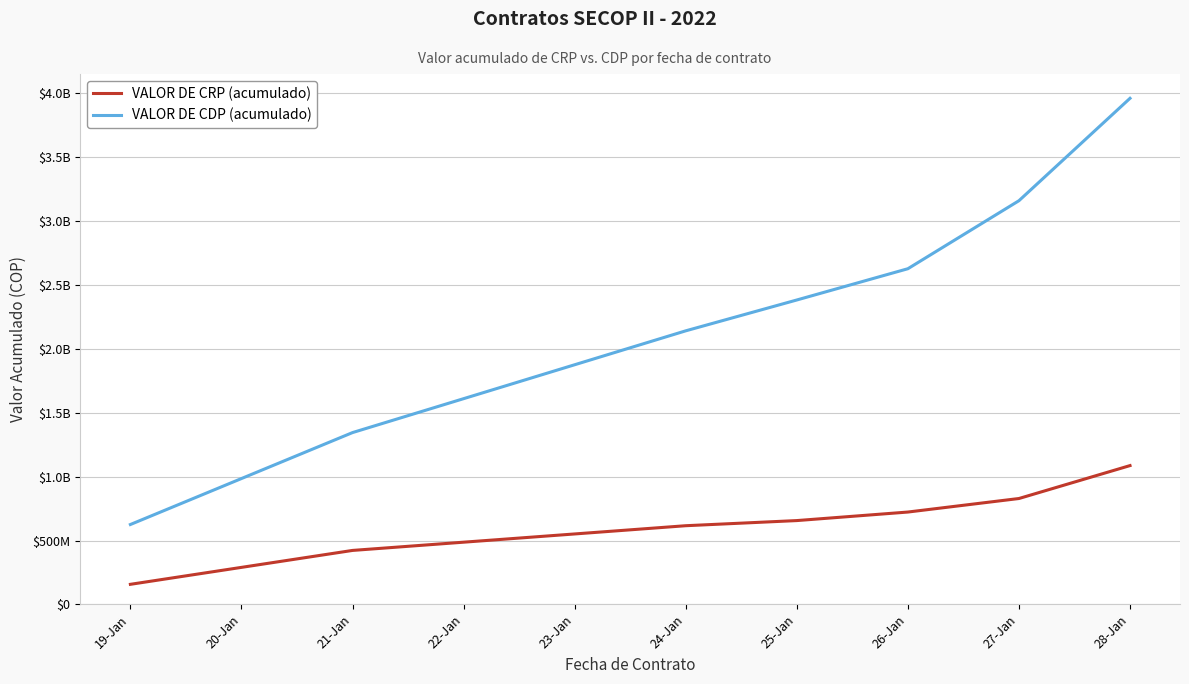

List the series in order of their peak value, highest first.

VALOR DE CDP (acumulado), VALOR DE CRP (acumulado)